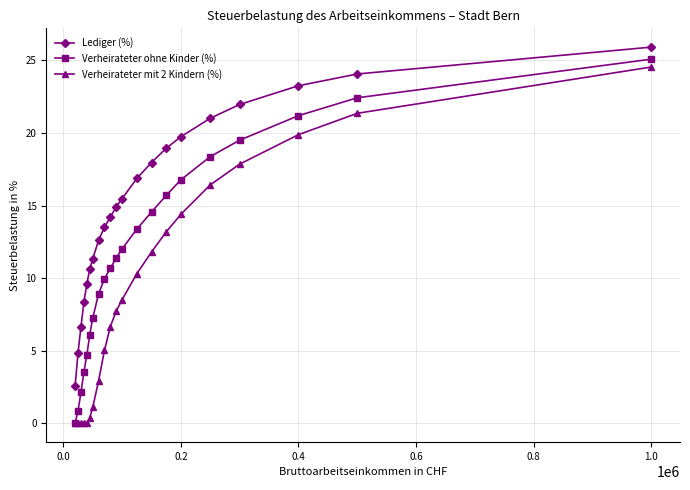

True or false: Lediger (%) and Verheirateter ohne Kinder (%) cross at least once.

False